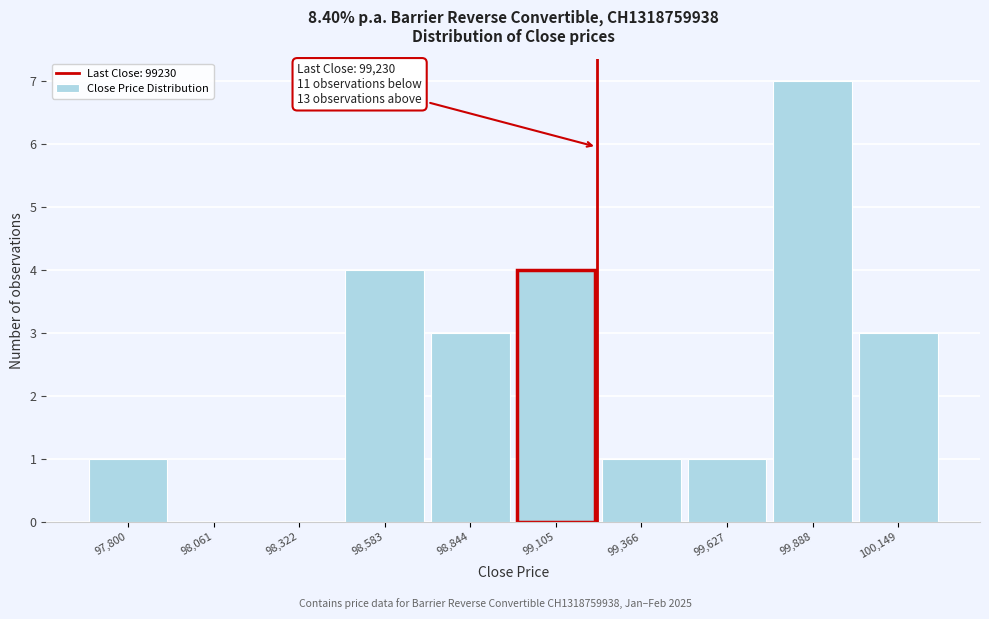

Which range on the x-axis has the tallest bar?

99750 to 100000